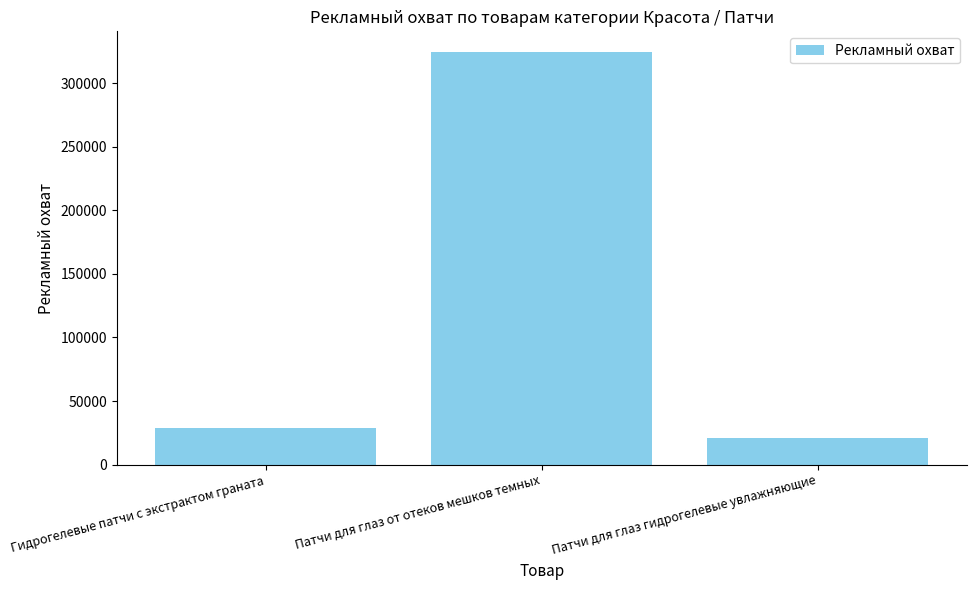

What is the difference between the maximum and minimum values?

303756